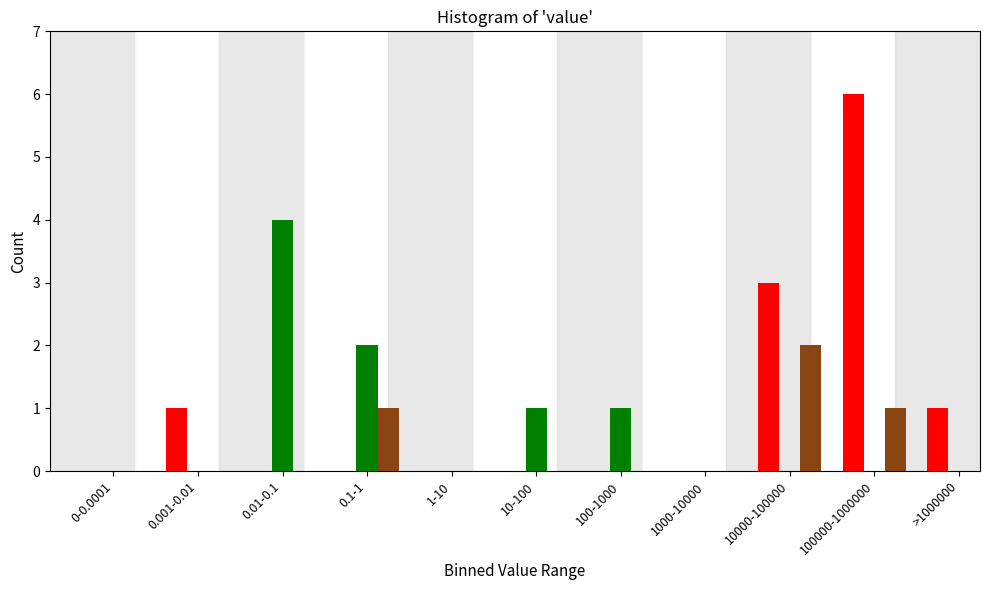

Which label corresponds to the largest value in the chart?

100000-1000000